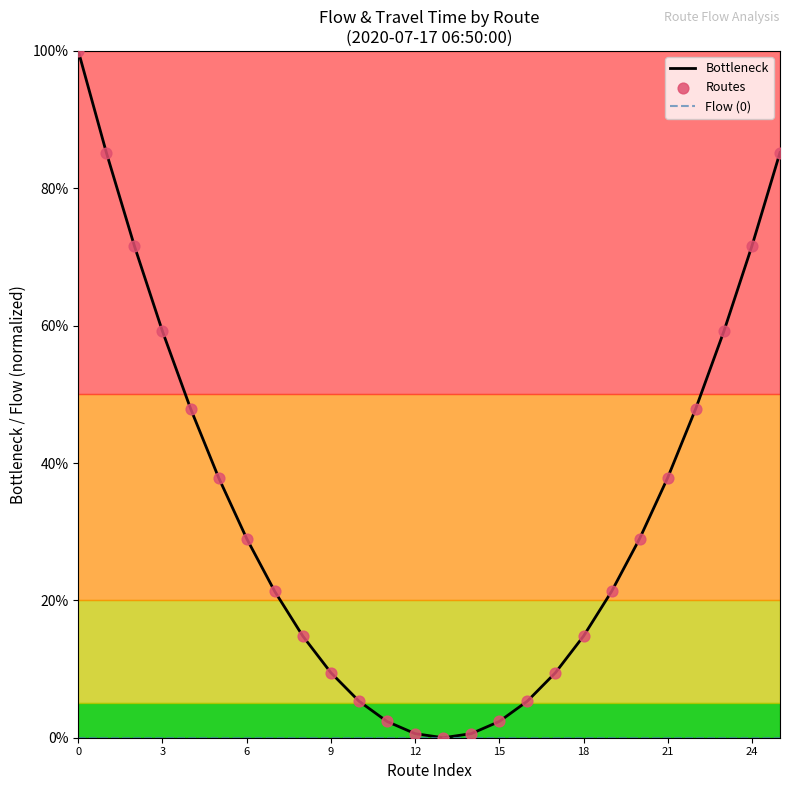

What are all the series names shown in the legend?

Bottleneck, Flow (0), Routes